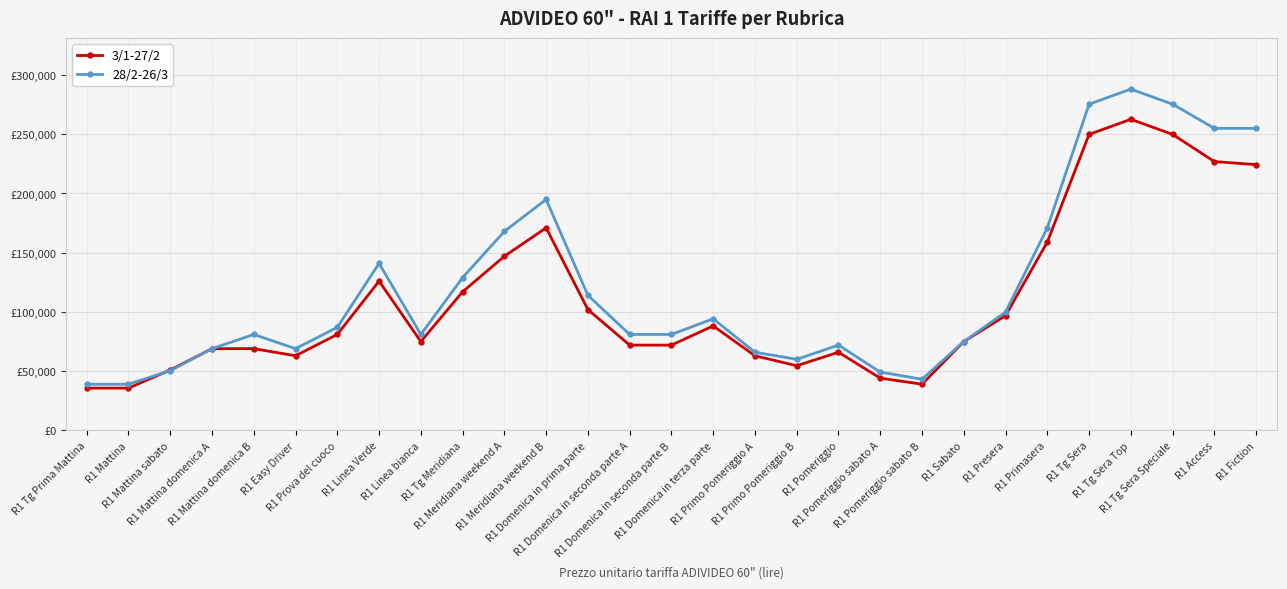

Read the 28/2-26/3 value at R1 Sabato.

75000